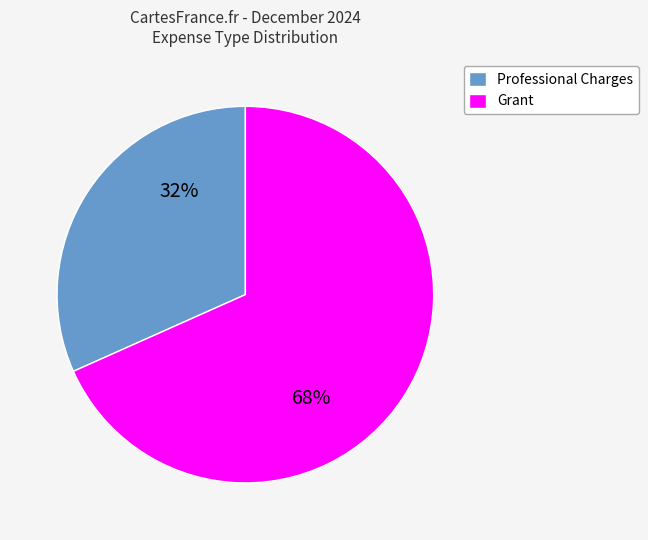

Does Grant account for over 50% of the chart?

Yes